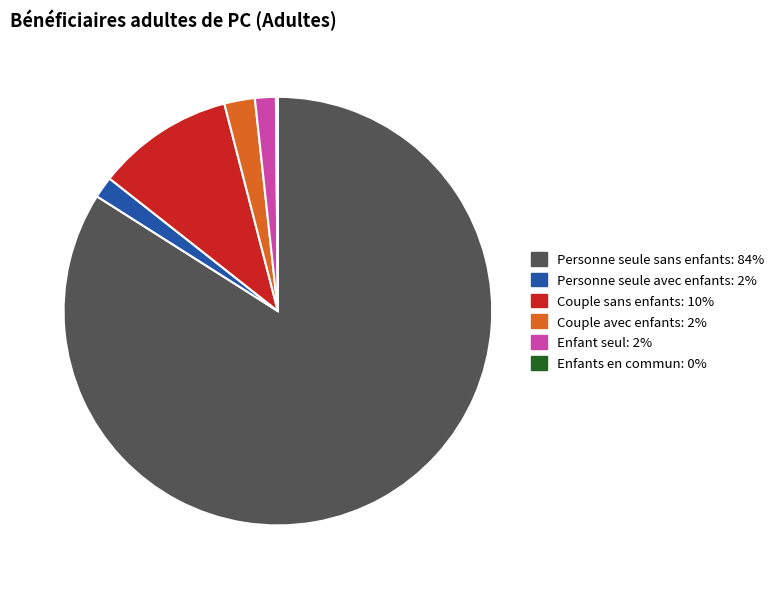

Which category has the biggest portion of the pie?

Personne seule sans enfants